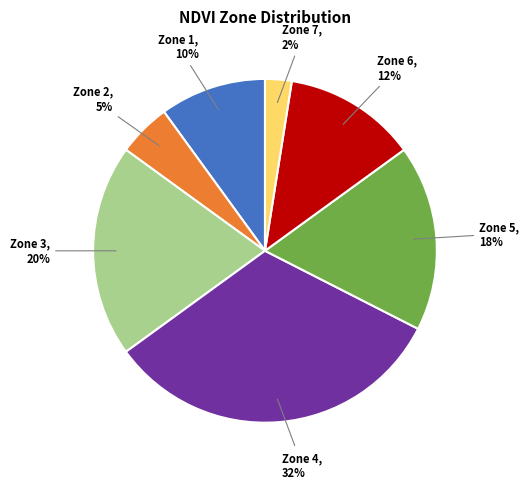

To the nearest percent, what is the average slice percentage?

14%